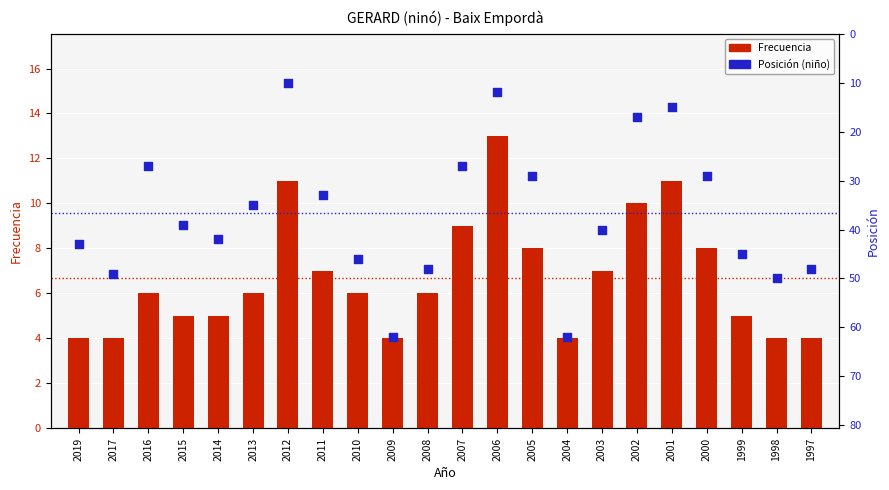

Which series reaches the minimum Y coordinate?

Frecuencia